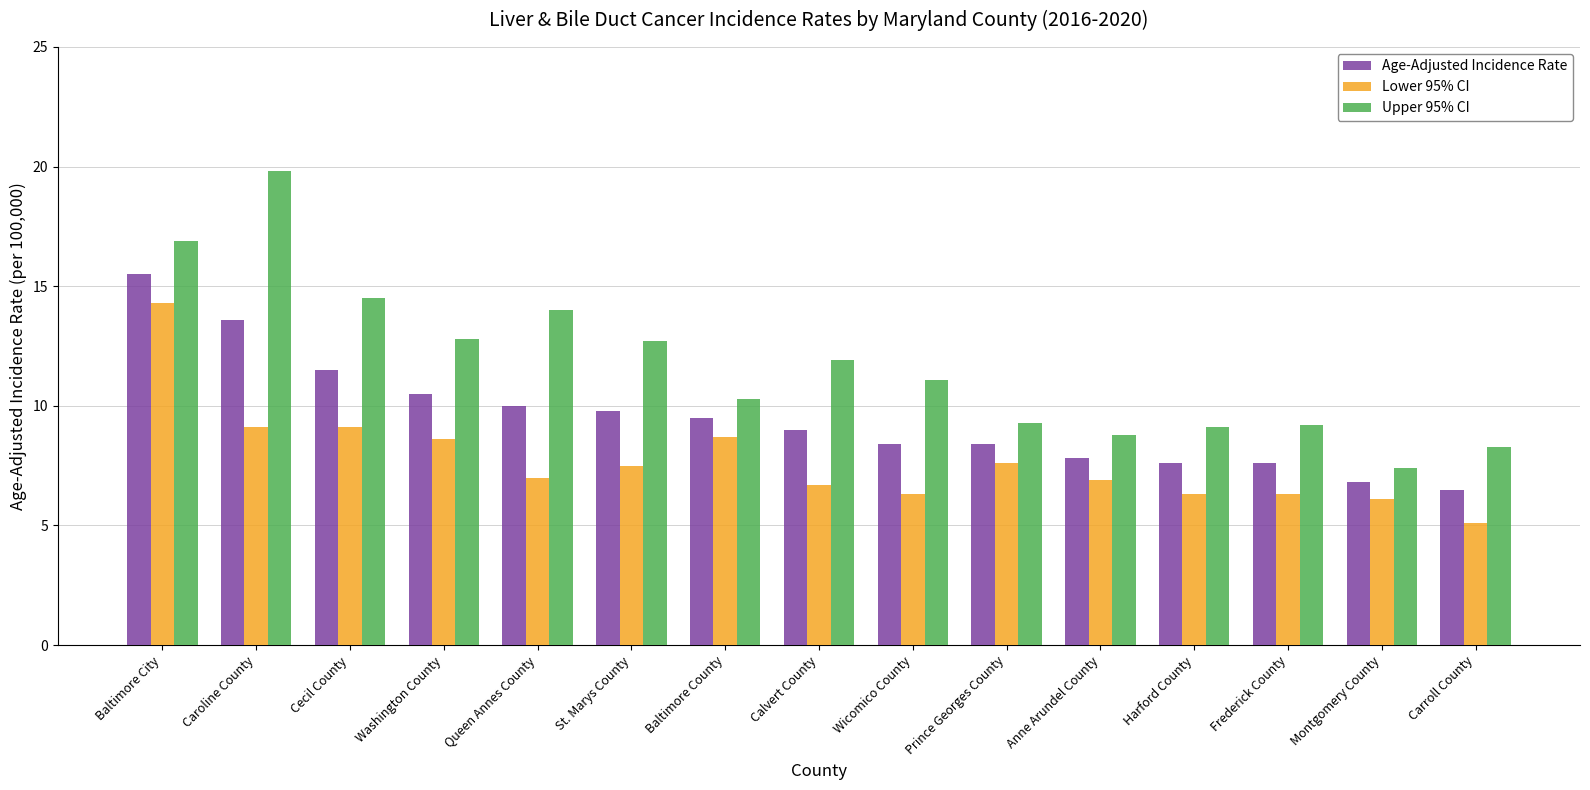

At how many categories does at least one series exceed 6?

15